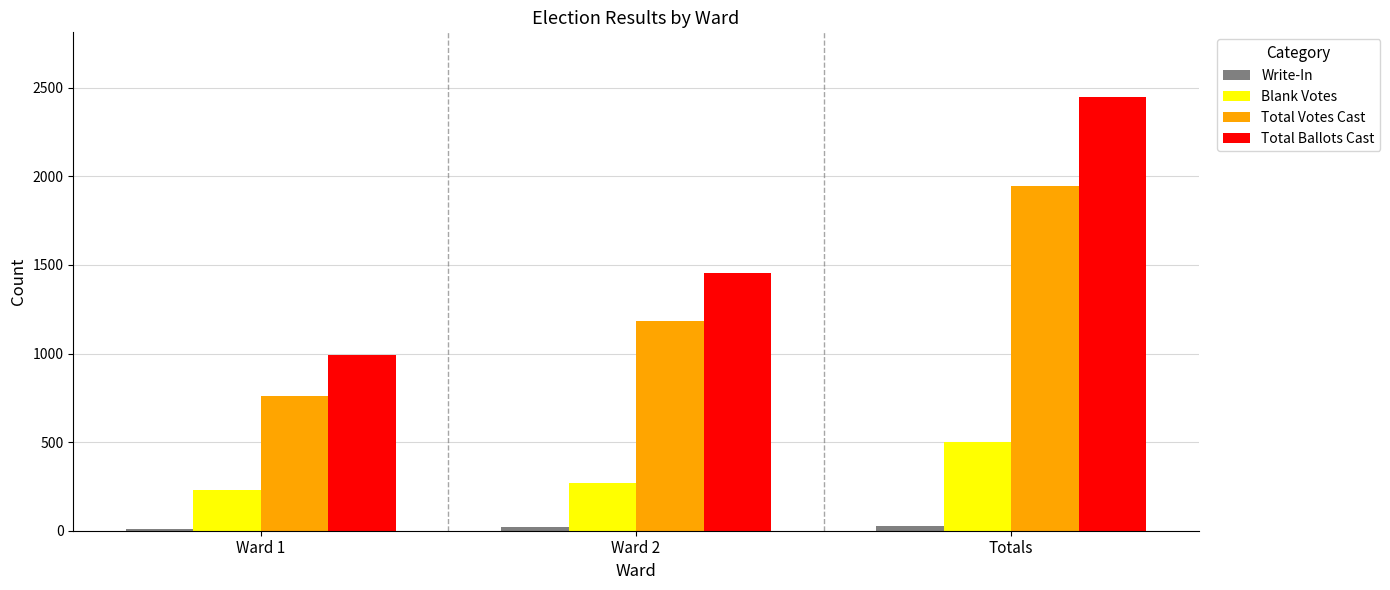

The Total Ballots Cast series shows 3287 at Totals. True or false?

False